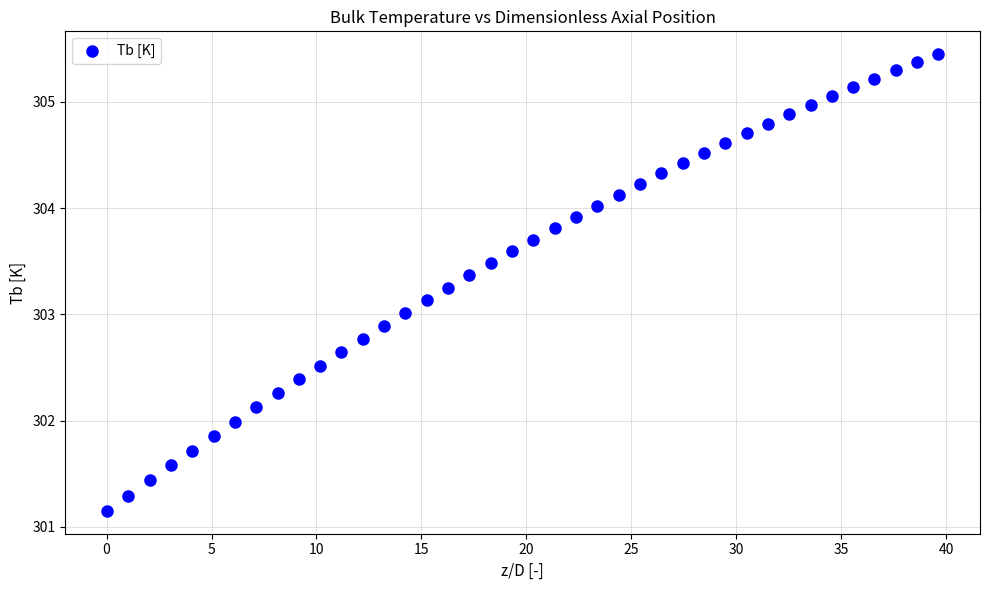

What is the range of X values (max minus min)?

39.6